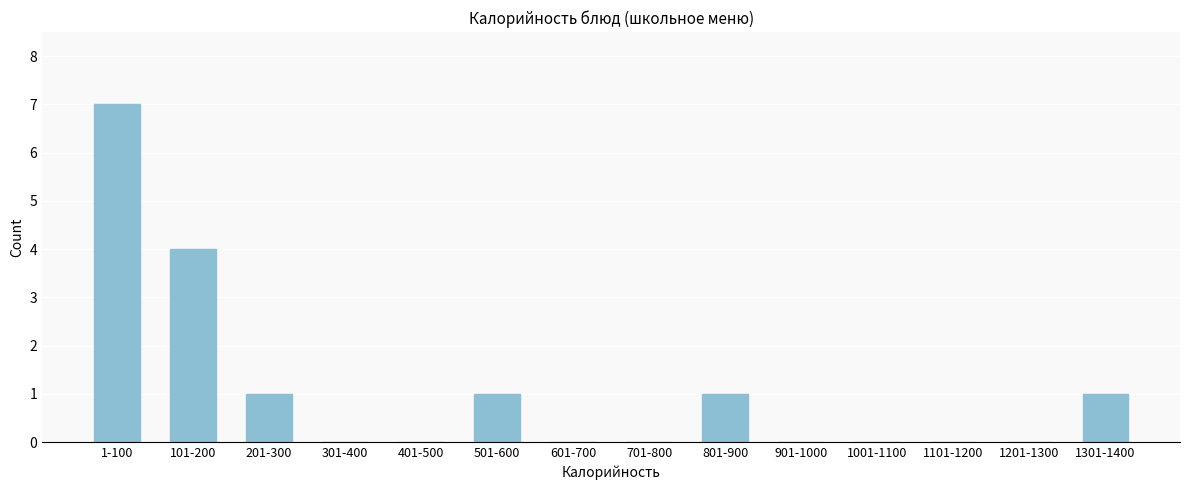

Reading right to left, extract all data points from this chart.

1301-1400=1	1201-1300=0	1101-1200=0	1001-1100=0	901-1000=0	801-900=1	701-800=0	601-700=0	501-600=1	401-500=0	301-400=0	201-300=1	101-200=4	1-100=7